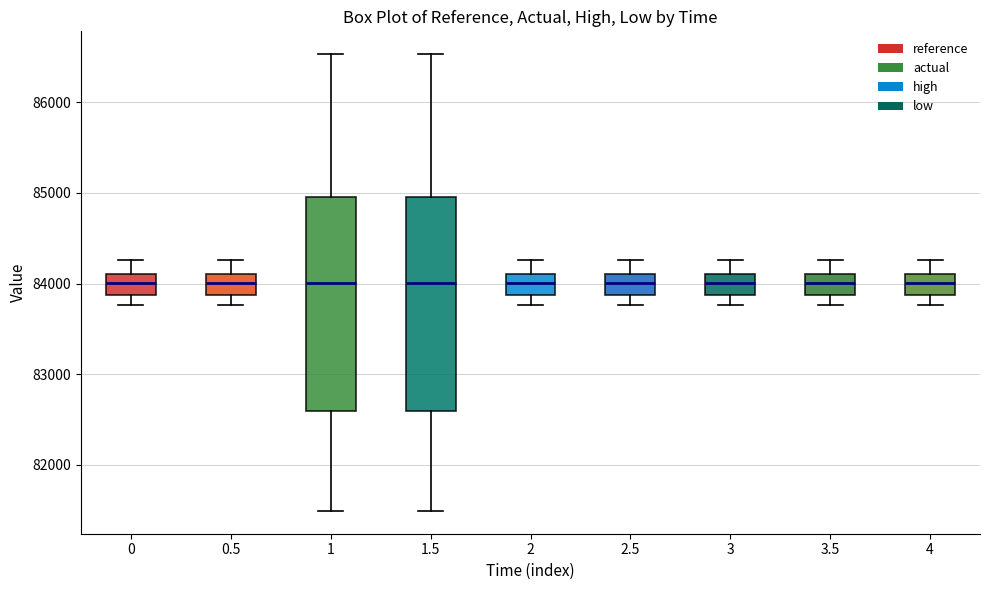

Reading left to right, transcribe this box plot: for each box, give where its median line is, the range the box spans, and where its two whiskers end, as read against the y-axis. The values are not printed on the chart, so give them approximately, as read against the axis.

0: median 84000, box 83900 to 84100, whiskers 83800 to 84300
0.5: median 84000, box 83900 to 84100, whiskers 83800 to 84300
1: median 84000, box 82600 to 85000, whiskers 81500 to 86500
1.5: median 84000, box 82600 to 85000, whiskers 81500 to 86500
2: median 84000, box 83900 to 84100, whiskers 83800 to 84300
2.5: median 84000, box 83900 to 84100, whiskers 83800 to 84300
3: median 84000, box 83900 to 84100, whiskers 83800 to 84300
3.5: median 84000, box 83900 to 84100, whiskers 83800 to 84300
4: median 84000, box 83900 to 84100, whiskers 83800 to 84300